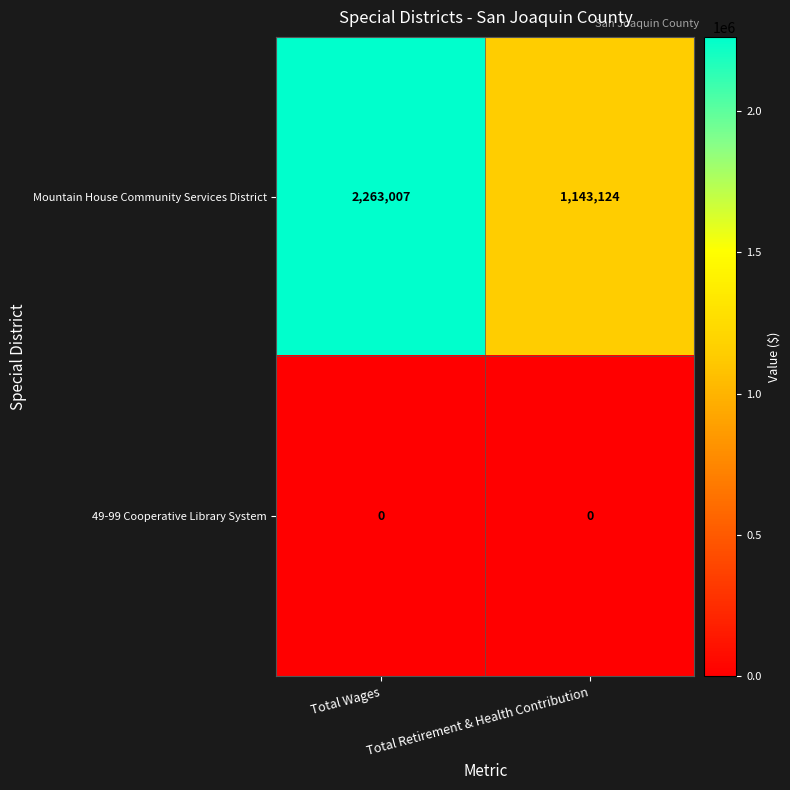

At Total Wages, list the series in order from smallest to largest.

49-99 Cooperative Library System, Mountain House Community Services District